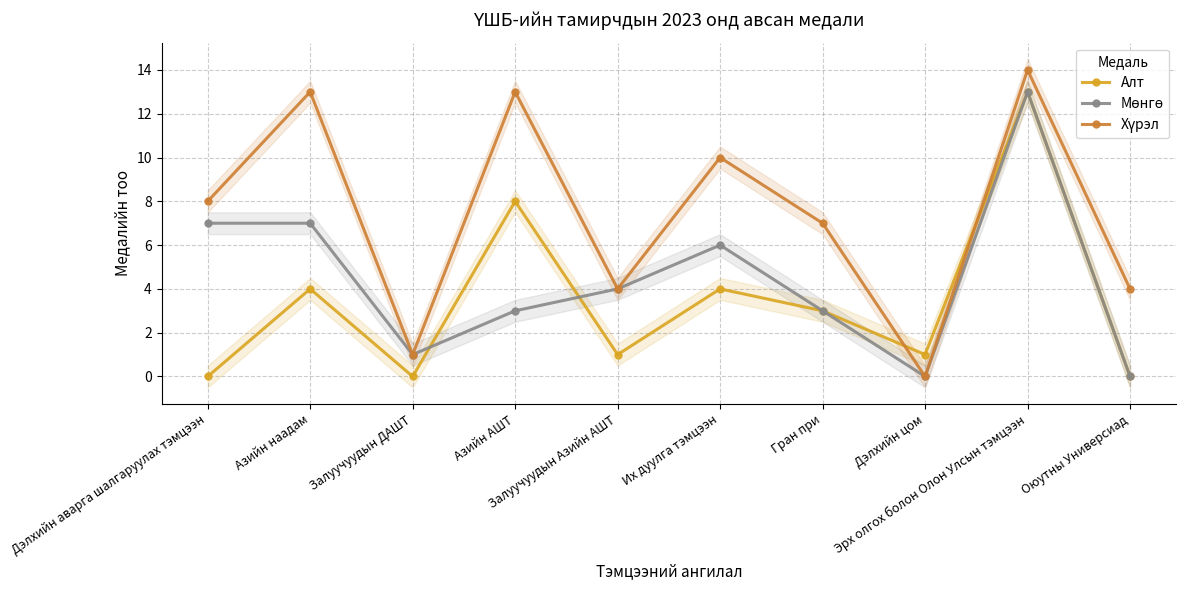

Reading left to right, extract all data points from this chart.

Алт: 0	4	0	8	1	4	3	1	13	0
Мөнгө: 7	7	1	3	4	6	3	0	13	0
Хүрэл: 8	13	1	13	4	10	7	0	14	4